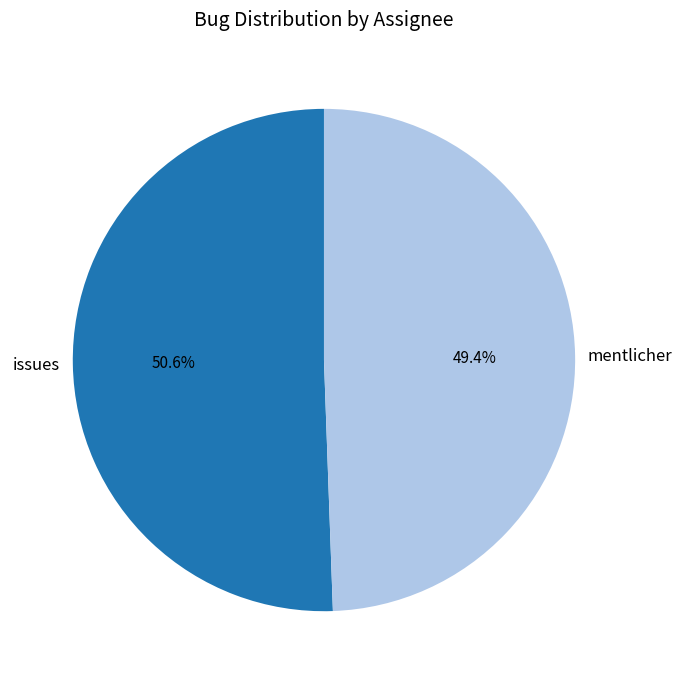

How many segments does this pie chart have?

2